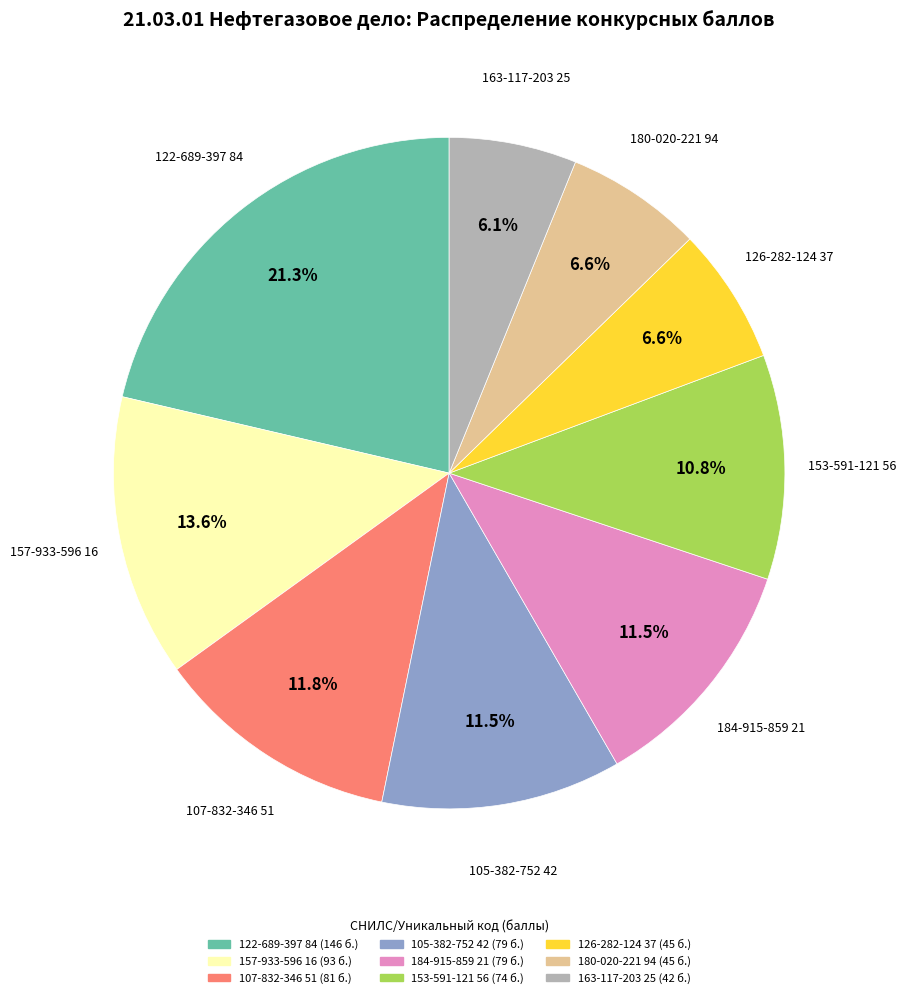

What percentage is the 126-282-124 37 slice, to the nearest percent?

7%